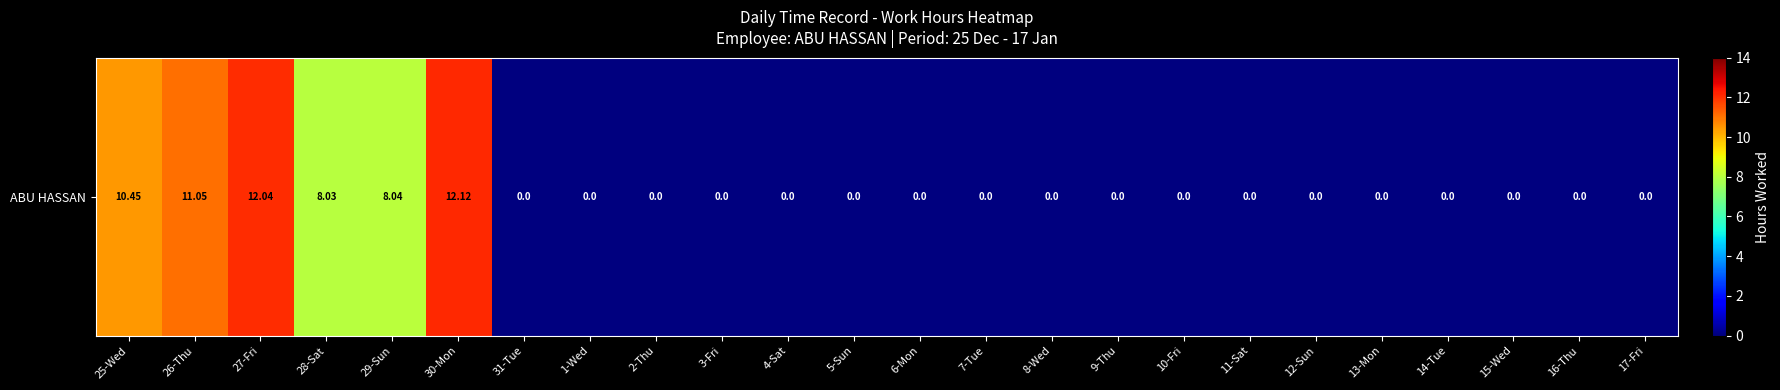

The chart shows a value of 0.0 at 14-Tue. True or false?

True